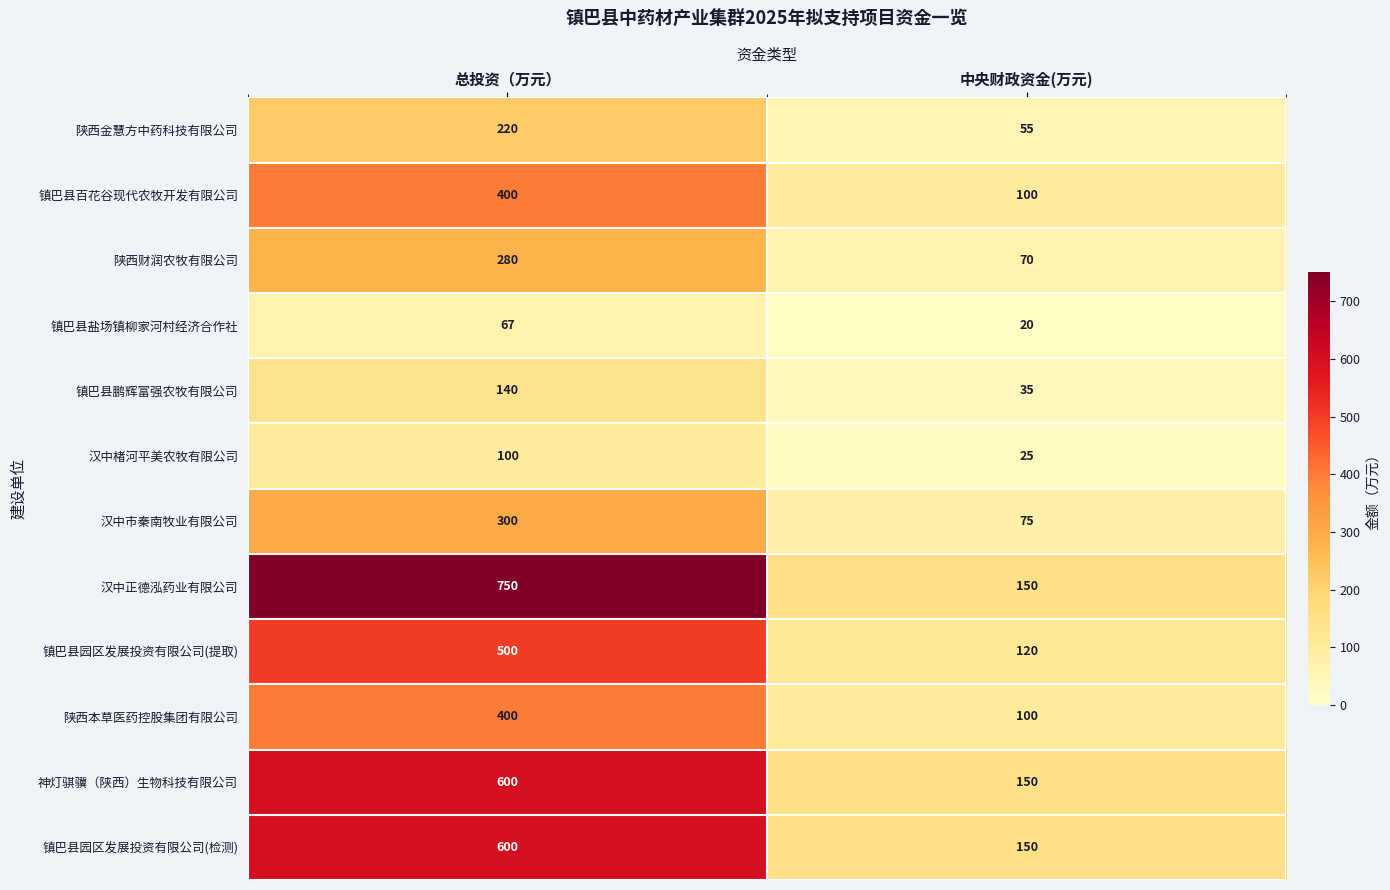

What is the sum of the 陕西金慧方中药科技有限公司 values at 中央财政资金(万元) and 总投资（万元）?

275